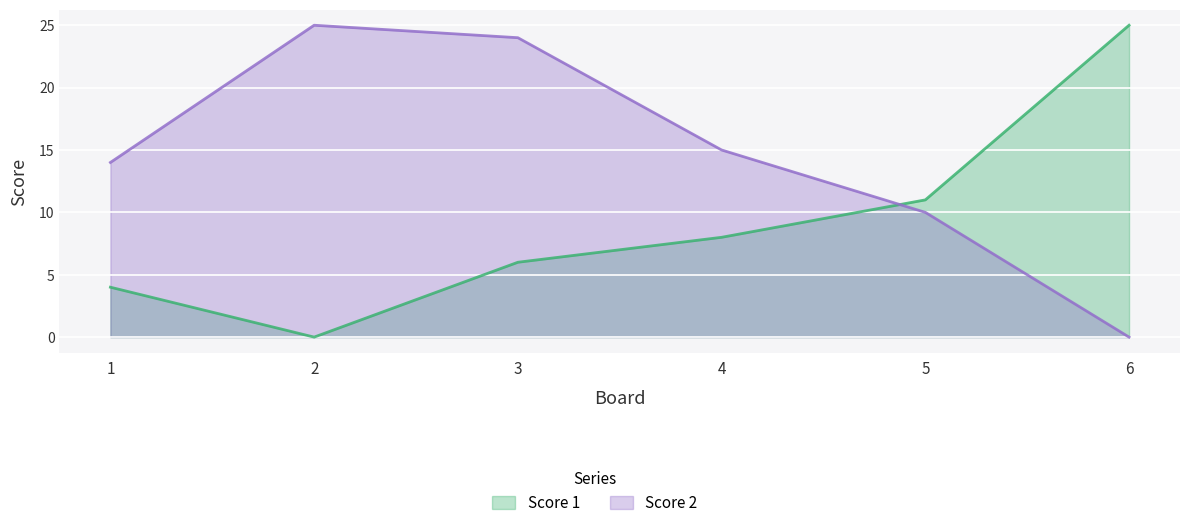

Between 2 and 3, which series saw the biggest shift?

Score 1